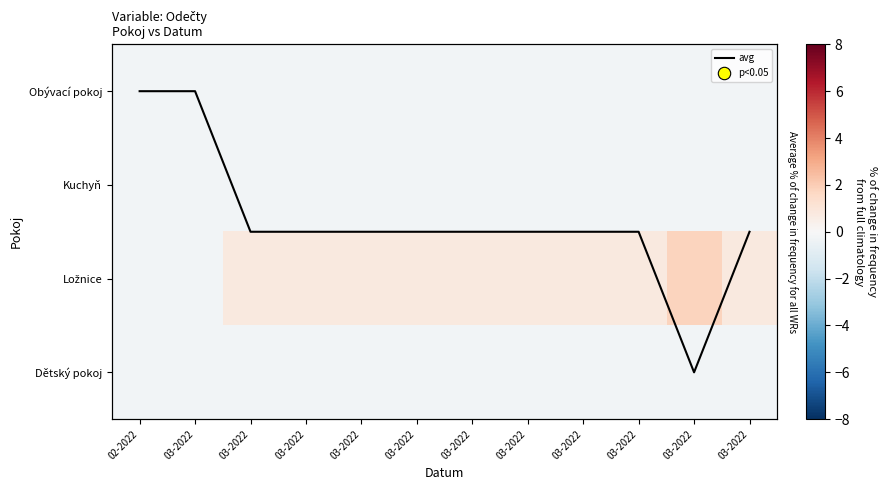

At how many categories does at least one series exceed 0?

10